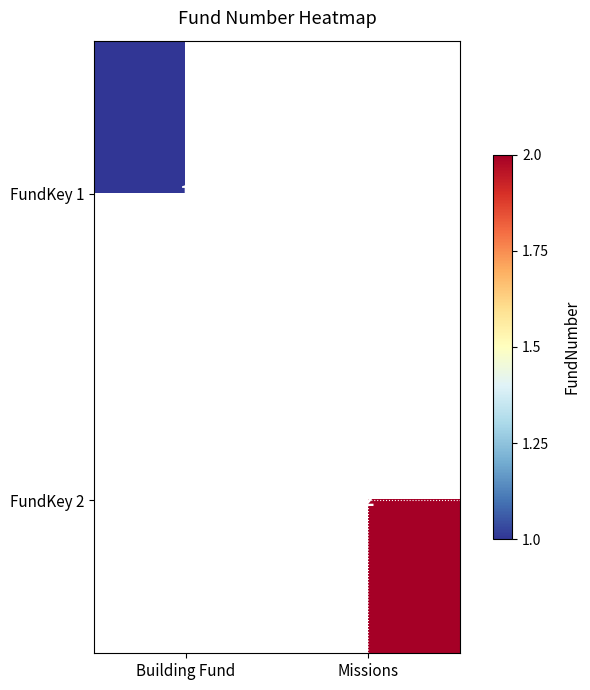

The FundKey 2 series shows 1 at Missions. True or false?

False